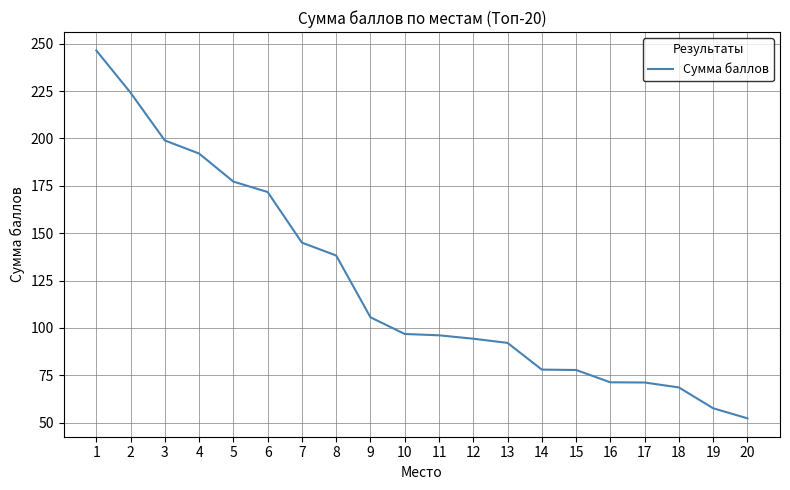

What is the average value?

122.8